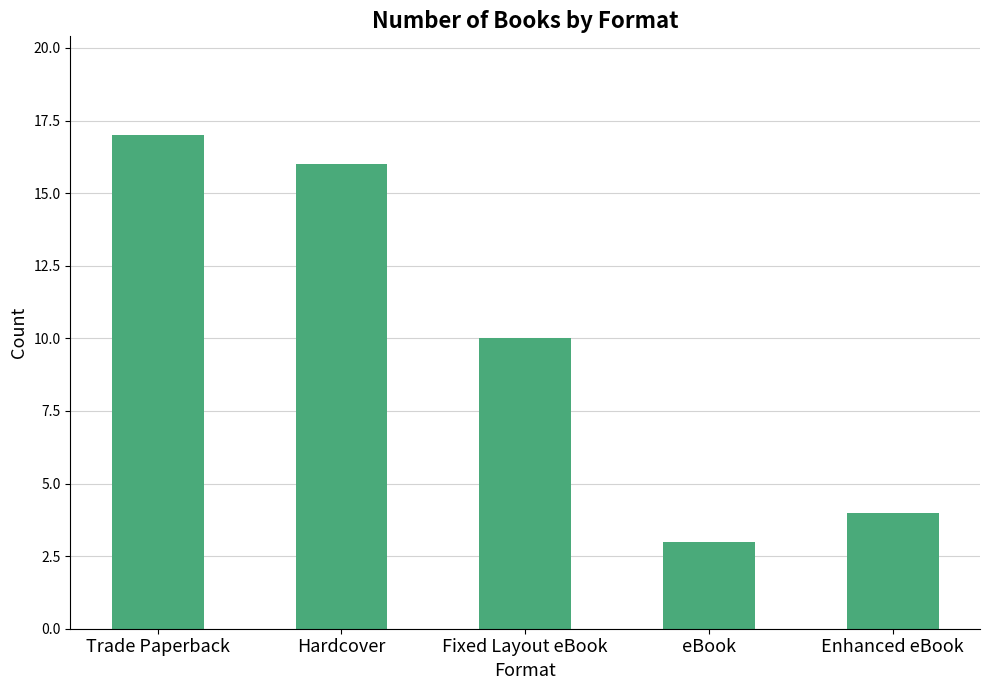

Is it true that the value at Trade Paperback is 10?

False